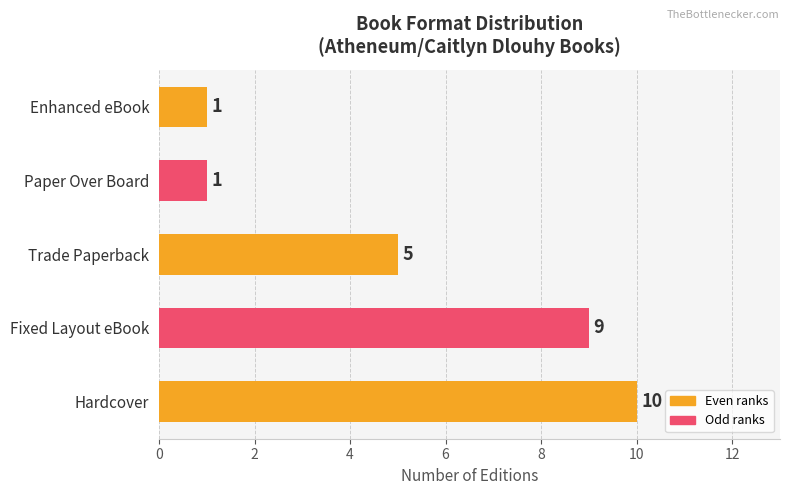

Reading bottom to top, what are all the values shown in this chart?

10	9	5	1	1